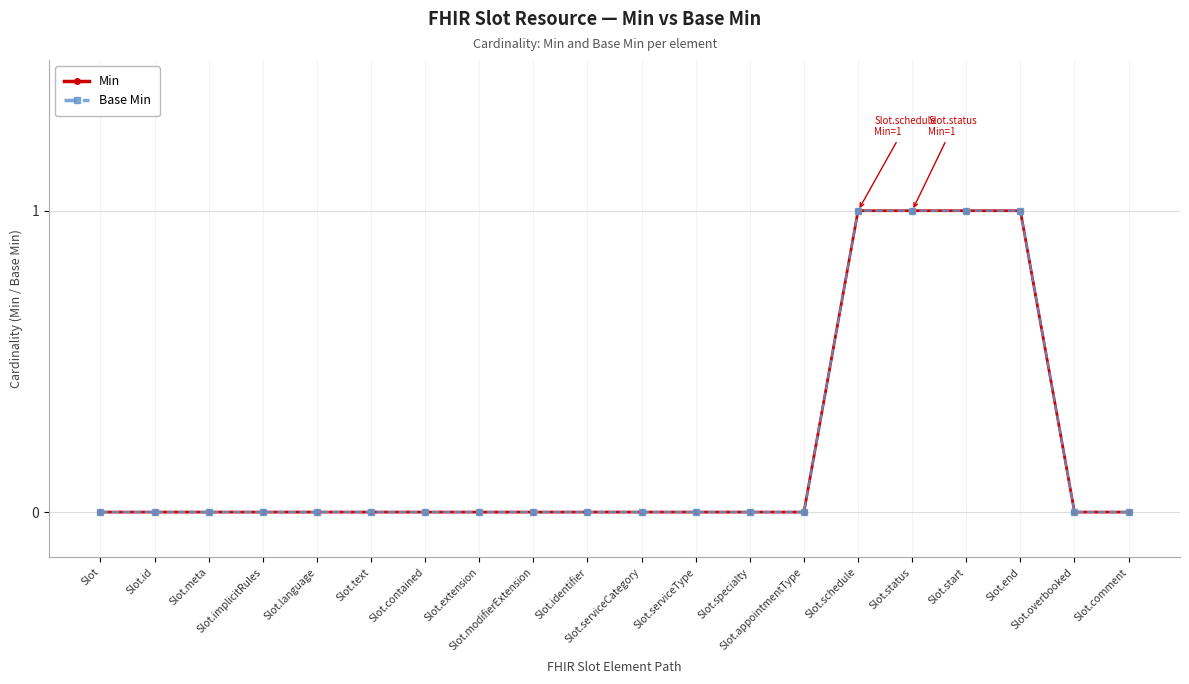

How many Min values are between 0 and 1?

20